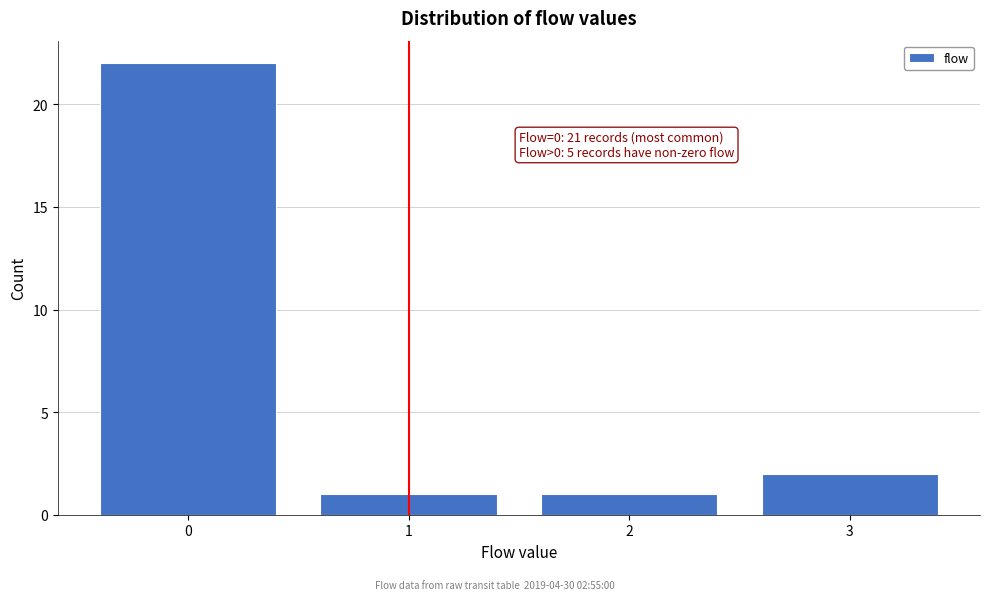

Over which range of the x-axis is the bar tallest?

-0.5 to 0.5